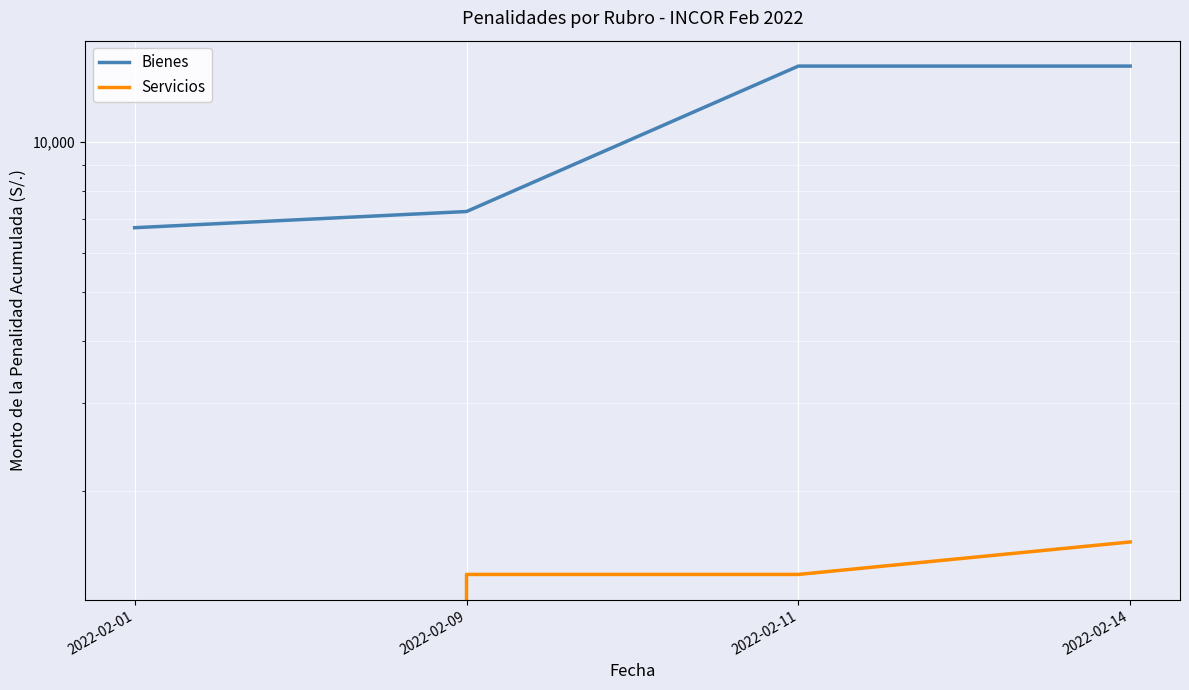

True or false: Bienes and Servicios intersect in this chart.

False